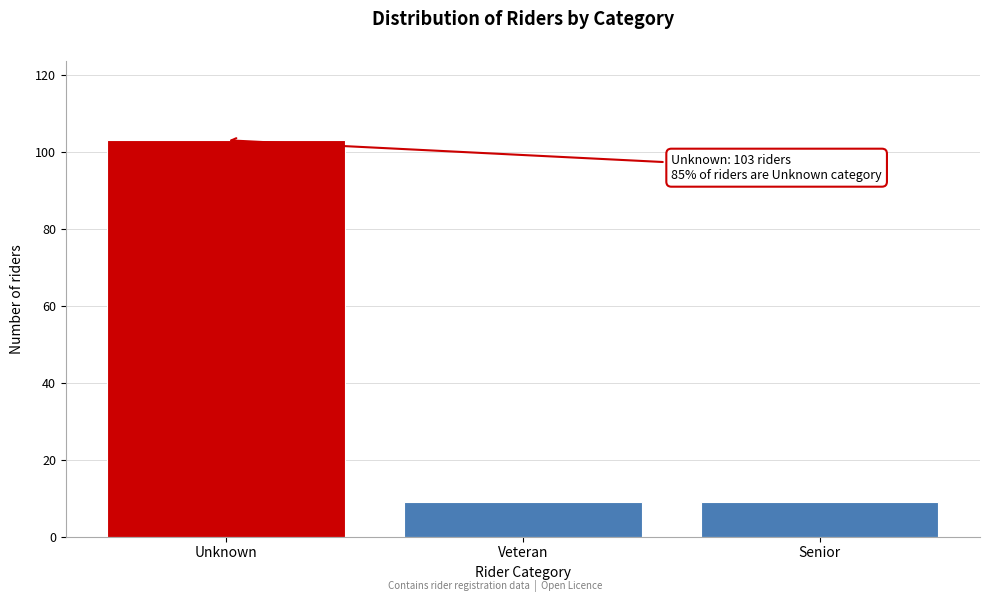

Reading right to left, list all the values displayed in this chart.

9	9	103